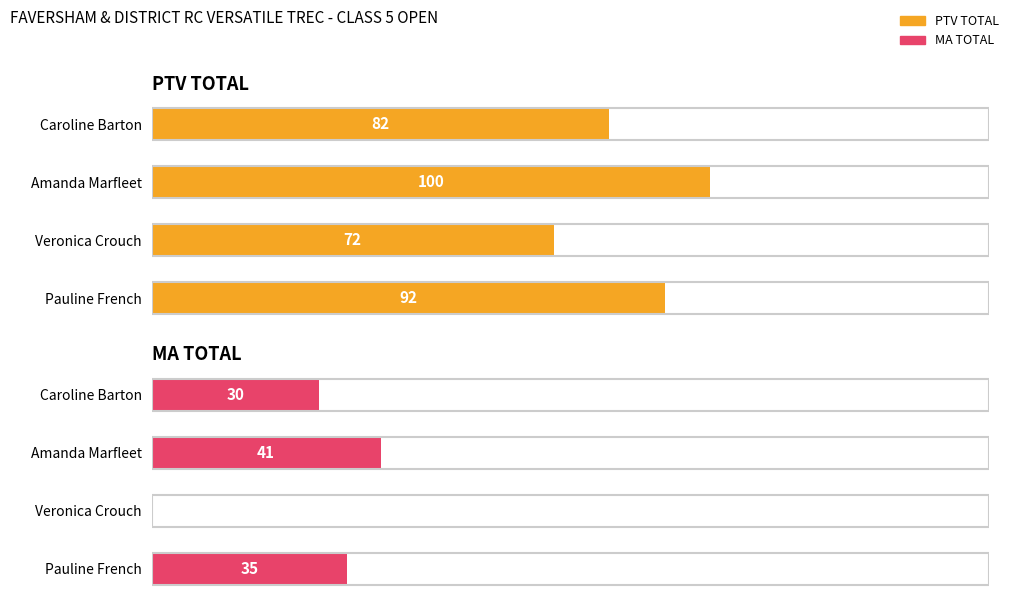

How many bars are there in total?

8